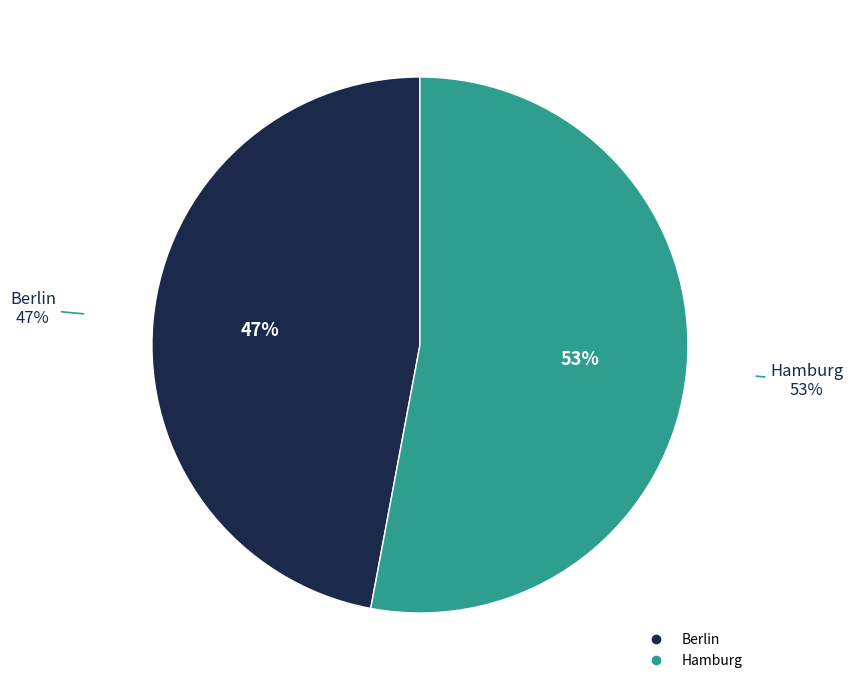

Which has a higher value, Hamburg or Berlin?

Hamburg